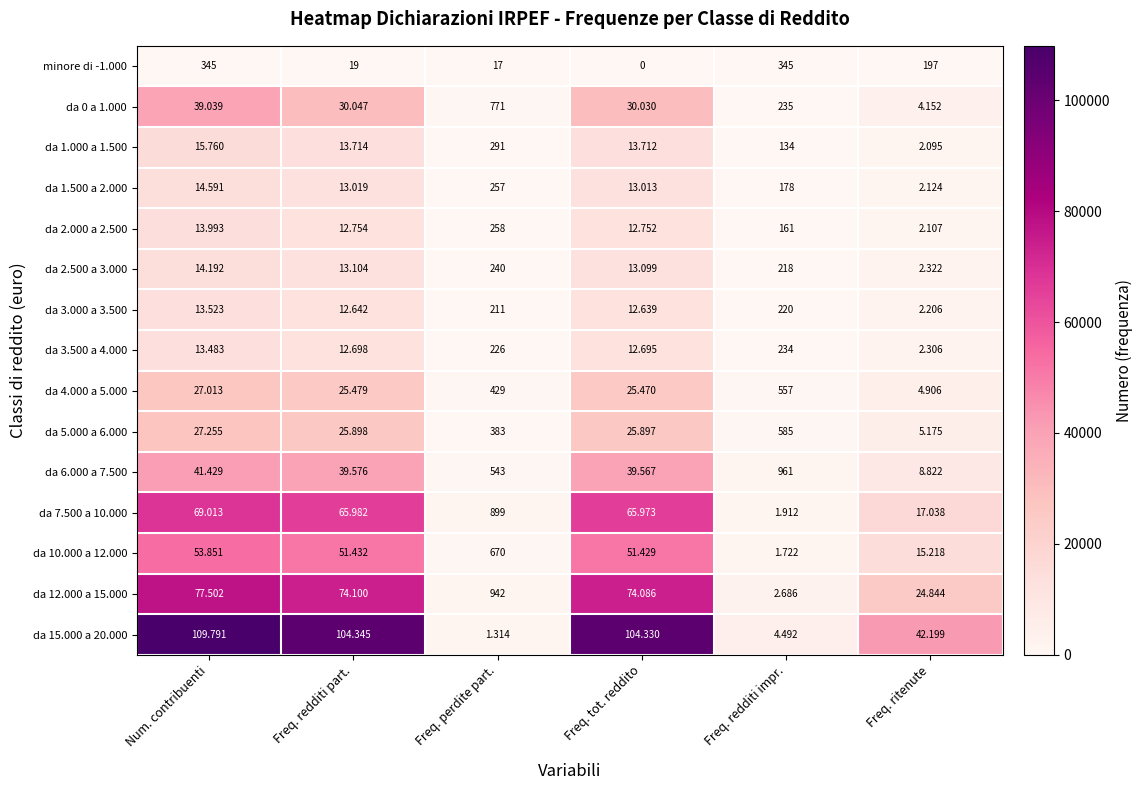

Which series has the largest range (max minus min)?

da 15.000 a 20.000